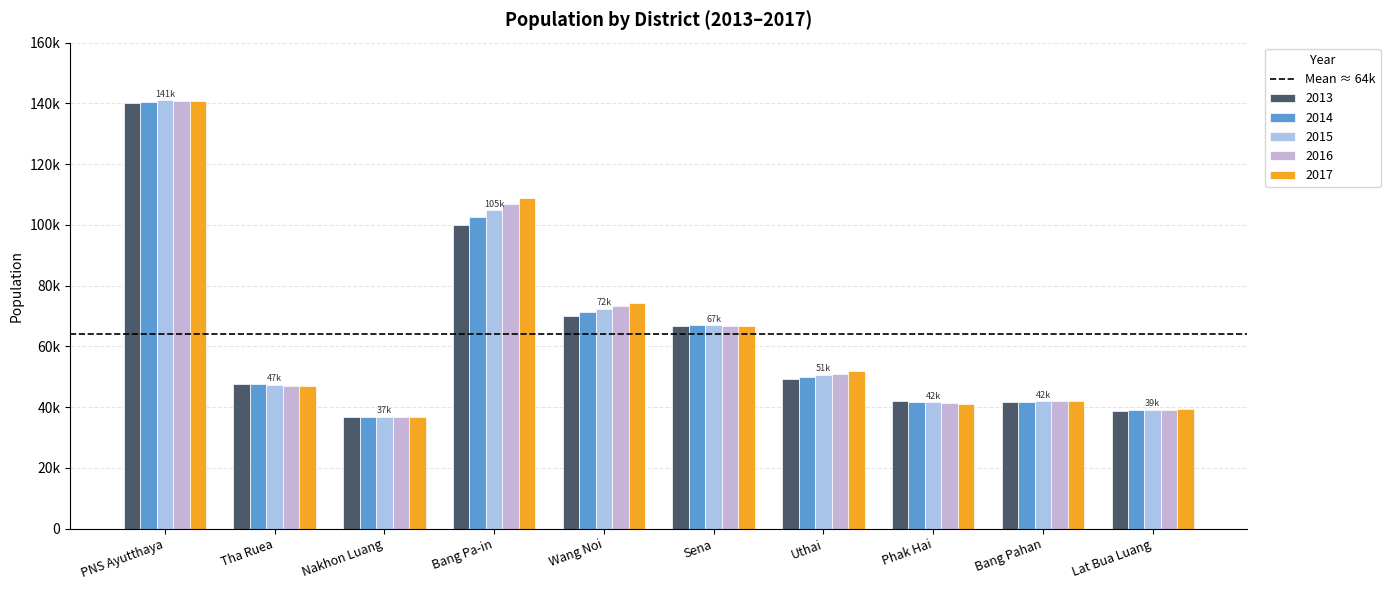

Does the chart contain stacked bars?

No